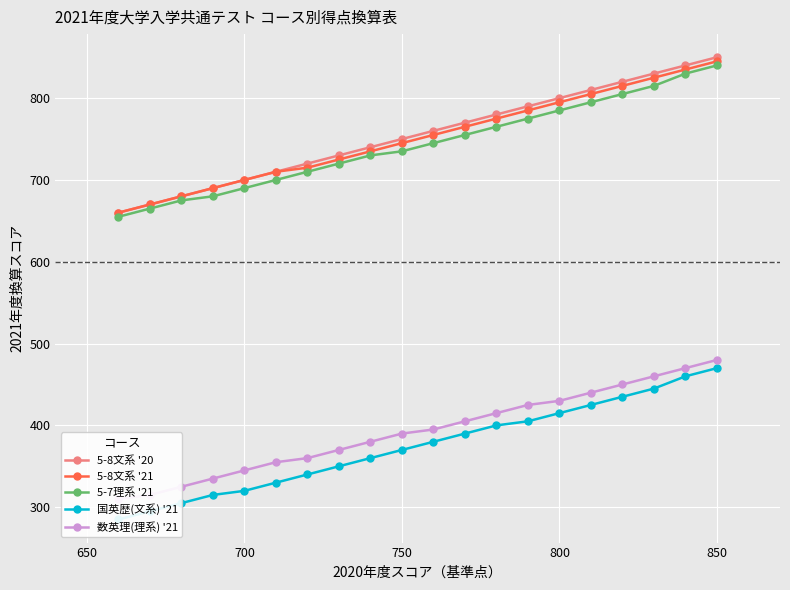

What is the difference between the second highest and second lowest values in the 数英理(理系) '21 series?

155